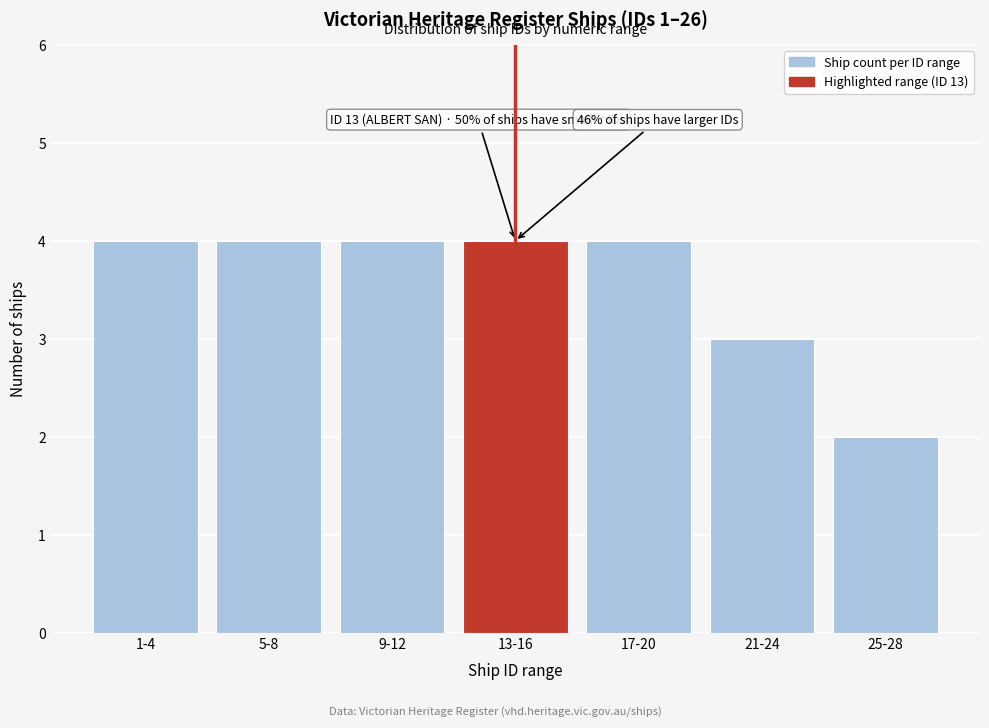

Reading left to right, transcribe all the data shown in this chart.

4	4	4	4	4	3	2